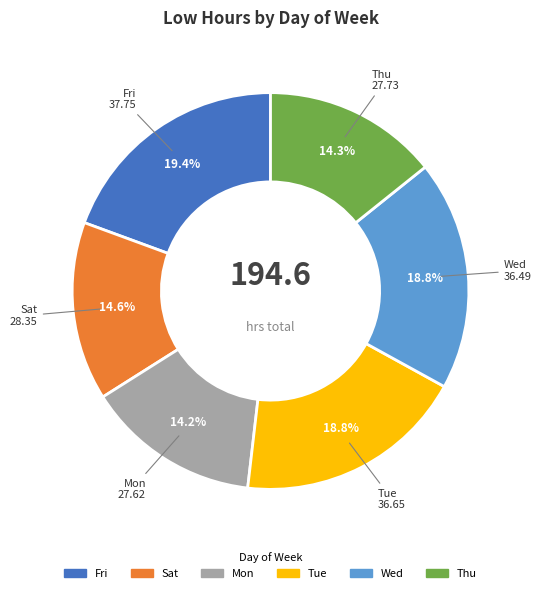

Does any single category account for the majority?

No